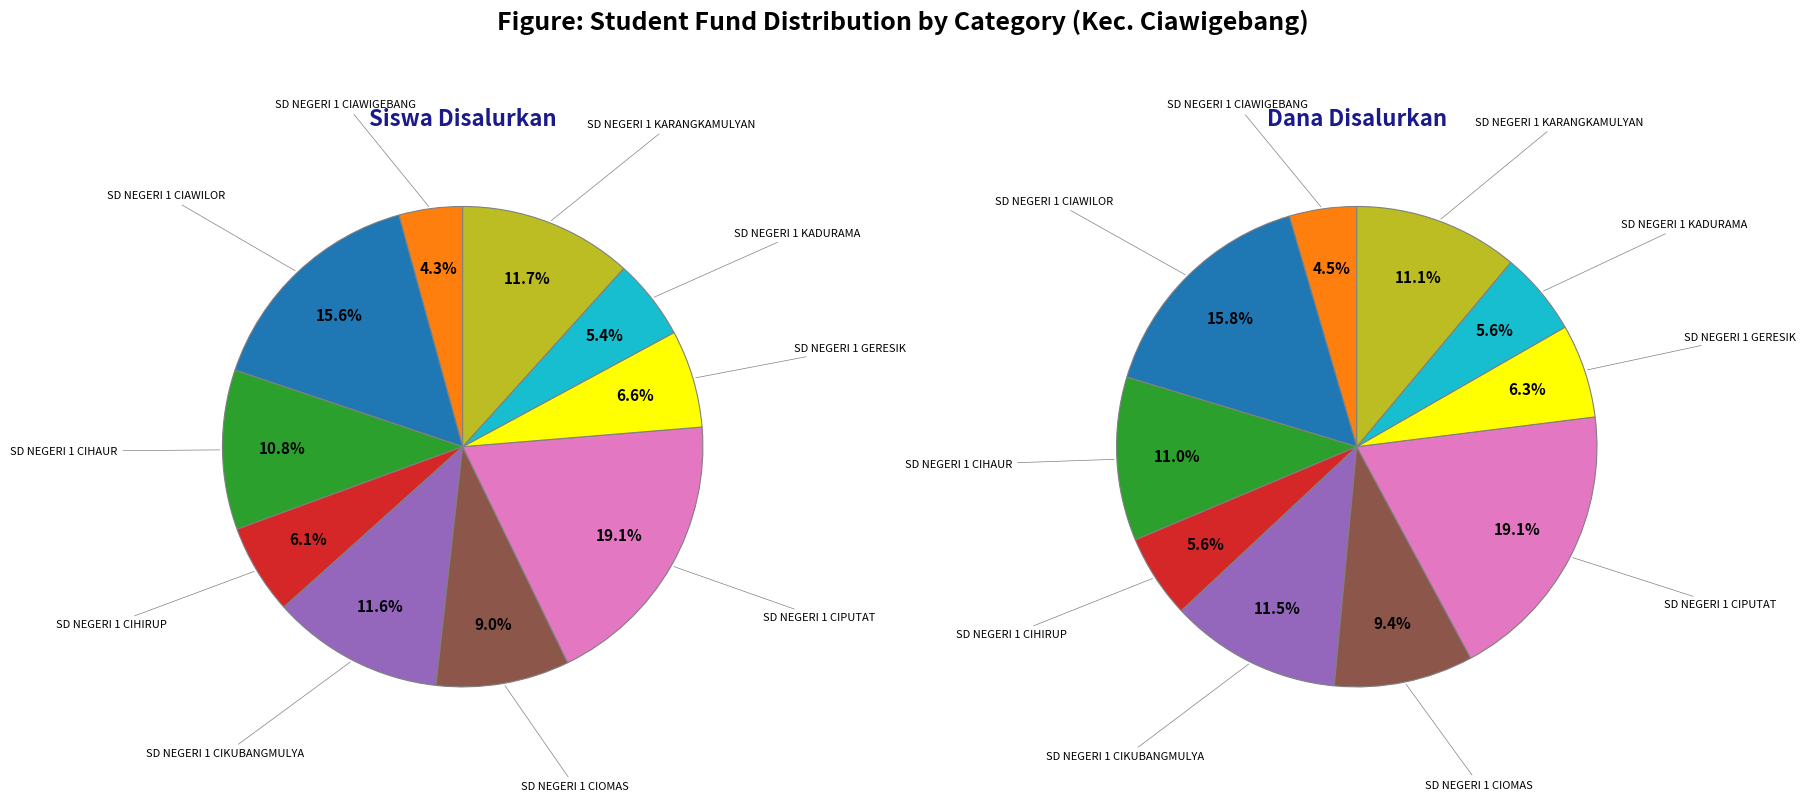

Is it true that 8 is 6% of the pie?

True